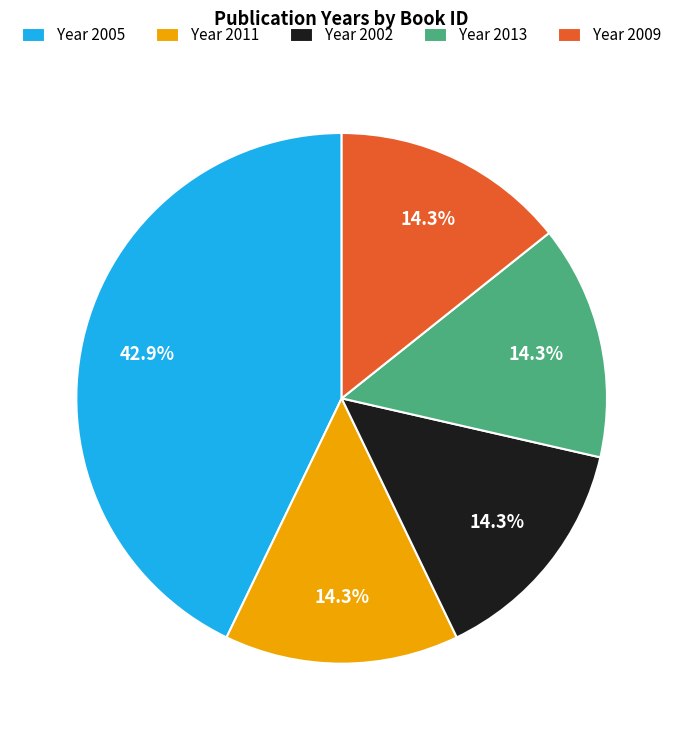

Is there a majority slice in this chart?

No